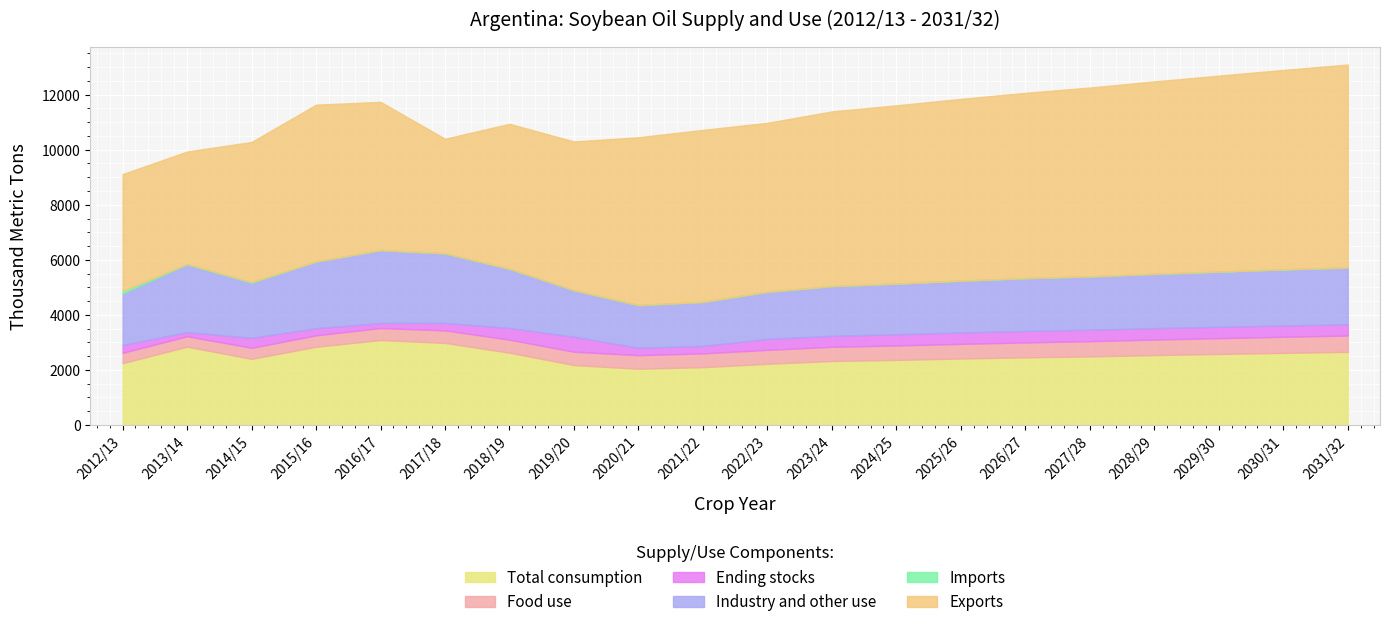

Rank the categories by Food use value from highest to lowest.

2031/32, 2030/31, 2029/30, 2028/29, 2027/28, 2026/27, 2025/26, 2024/25, 2023/24, 2022/23, 2021/22, 2020/21, 2019/20, 2018/19, 2017/18, 2016/17, 2015/16, 2014/15, 2013/14, 2012/13